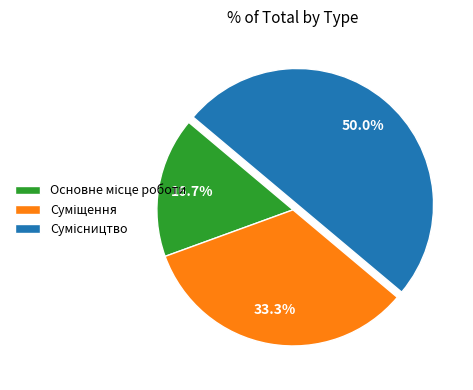

Which slice is the largest?

Сумісництво